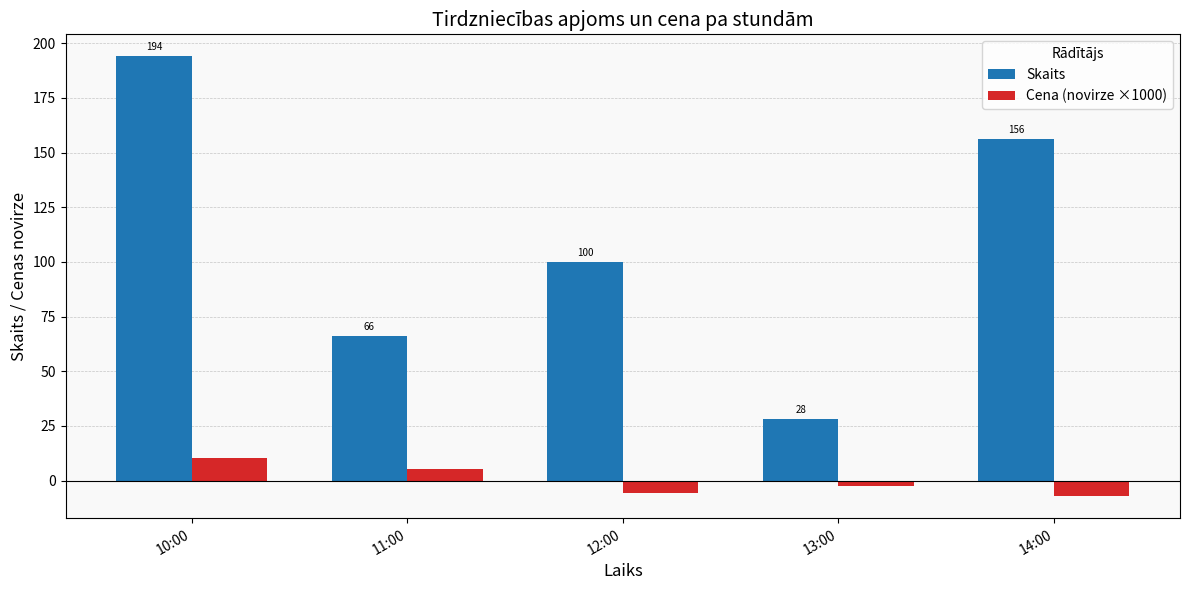

What is the difference between the Cena (novirze ×1000) values at 13:00 and 14:00?

4.6